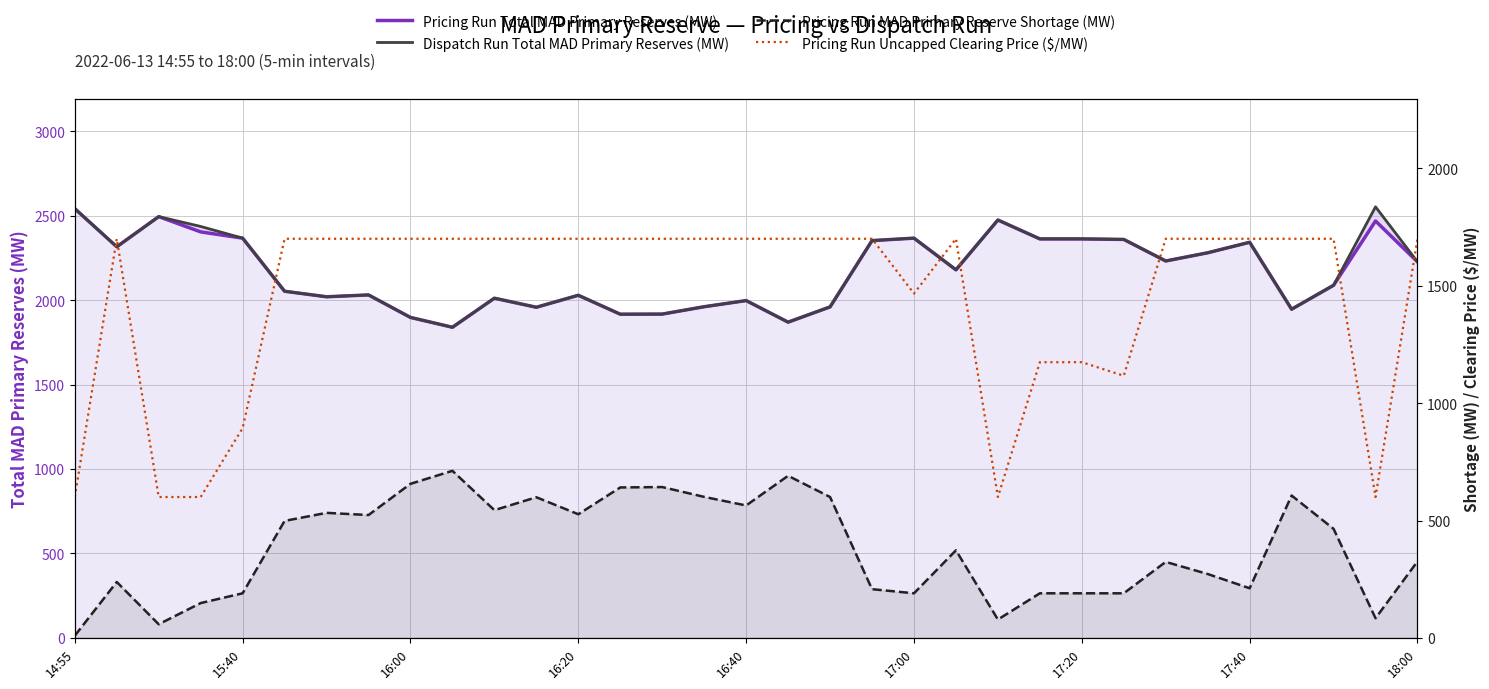

How many series are shown in this chart?

4